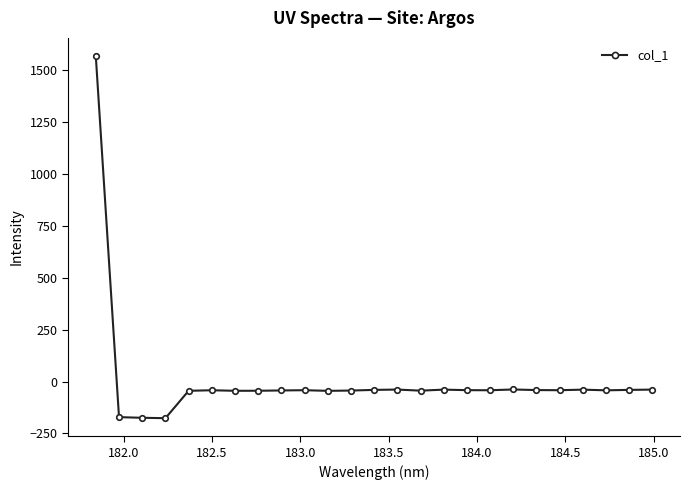

What is the value of the 25th point from the left?

-38.7